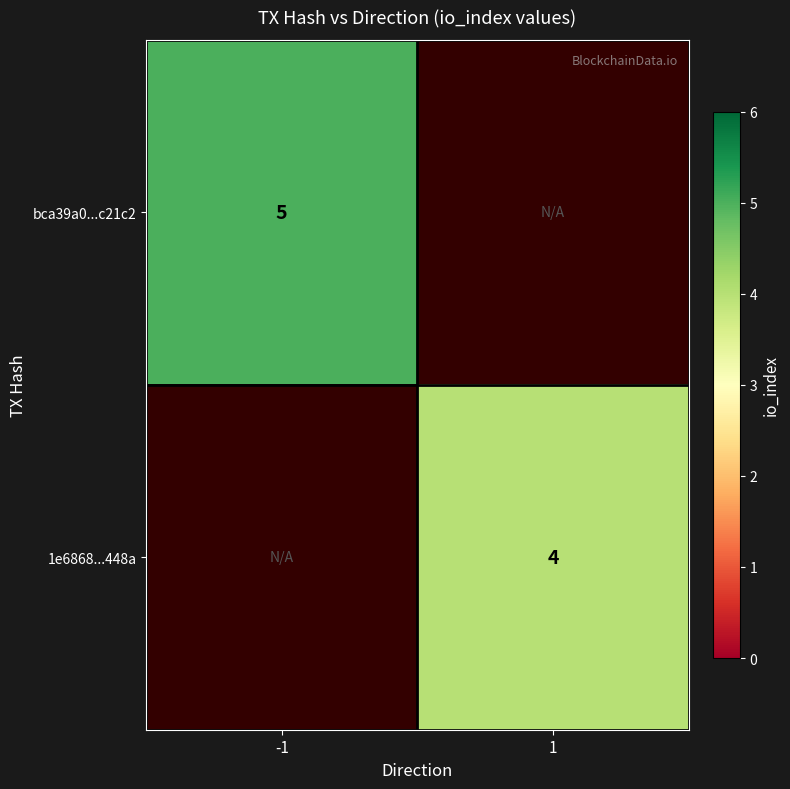

The value of bca39a0...c21c2 at -1 is 5. True or false?

True